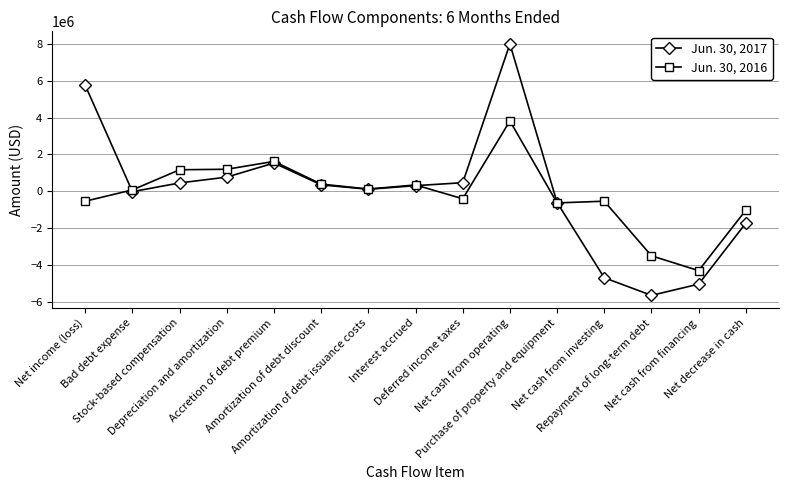

Which series changed the most between Amortization of debt issuance costs and Net decrease in cash?

Jun. 30, 2017